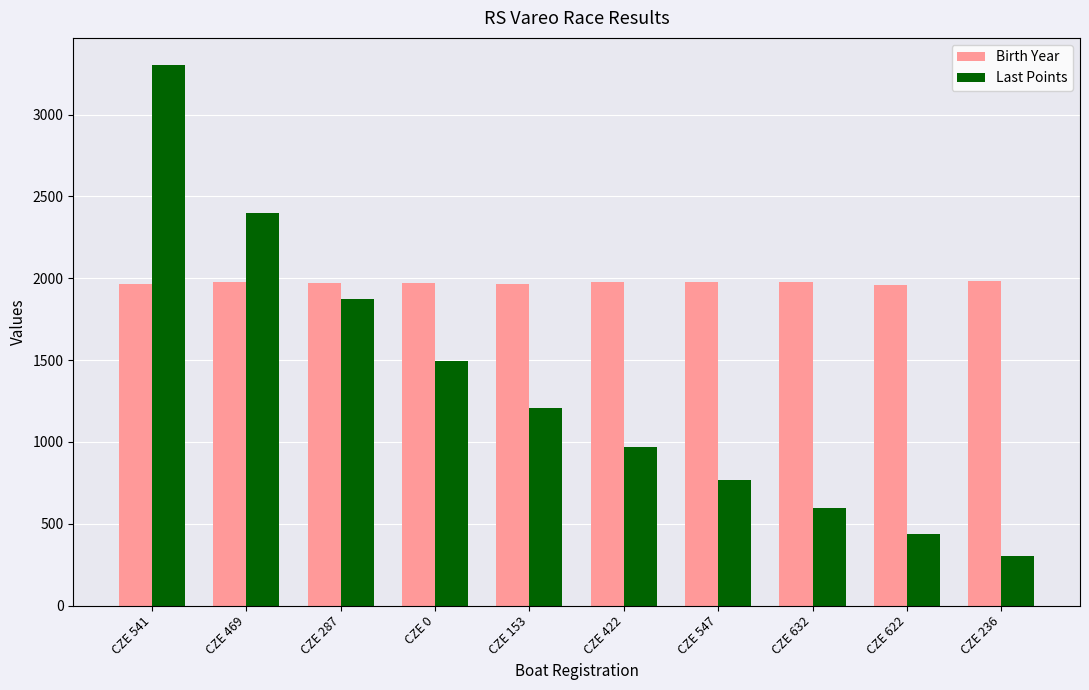

How many data points does each series have?

10